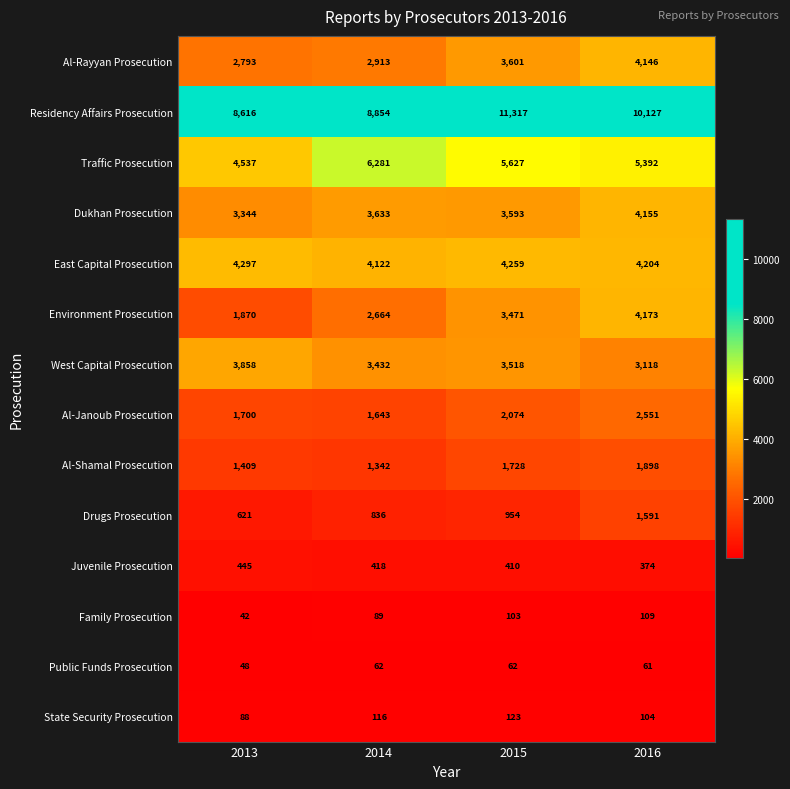

Is it true that Al-Rayyan Prosecution equals 2913 at 2014?

True